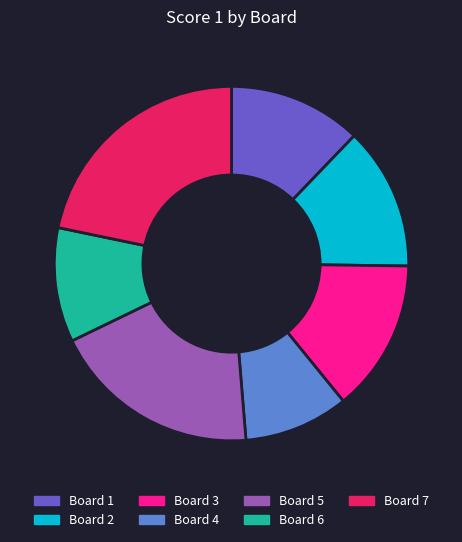

Between Board 5 and Board 2, which is larger?

Board 5